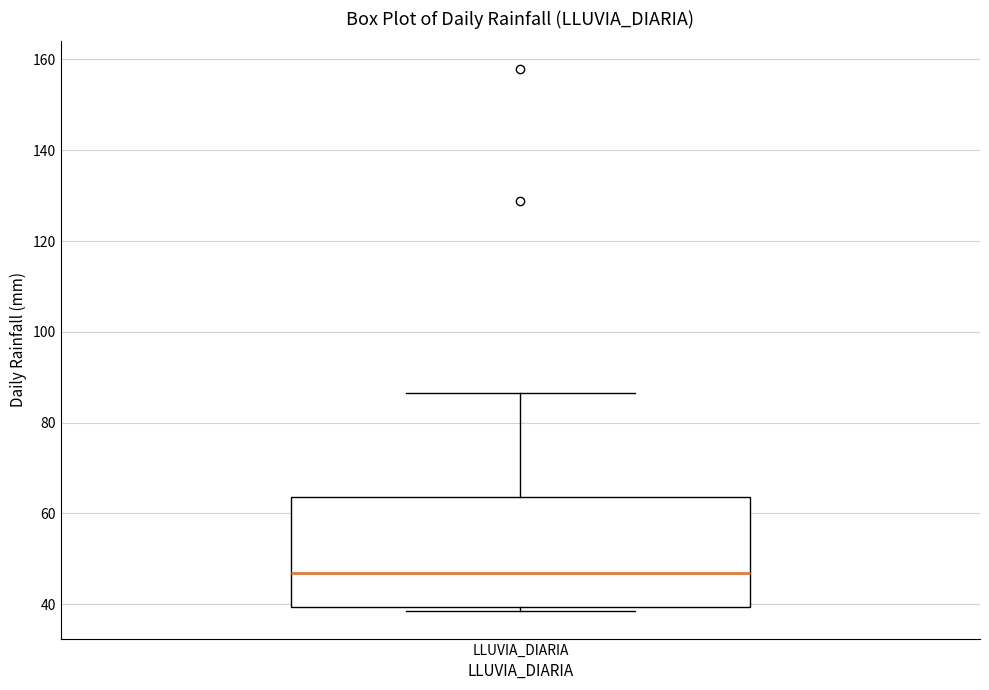

Where is the lower edge of the box for LLUVIA_DIARIA on the y-axis? The values are not printed on the chart, so give them approximately, as read against the axis.

40